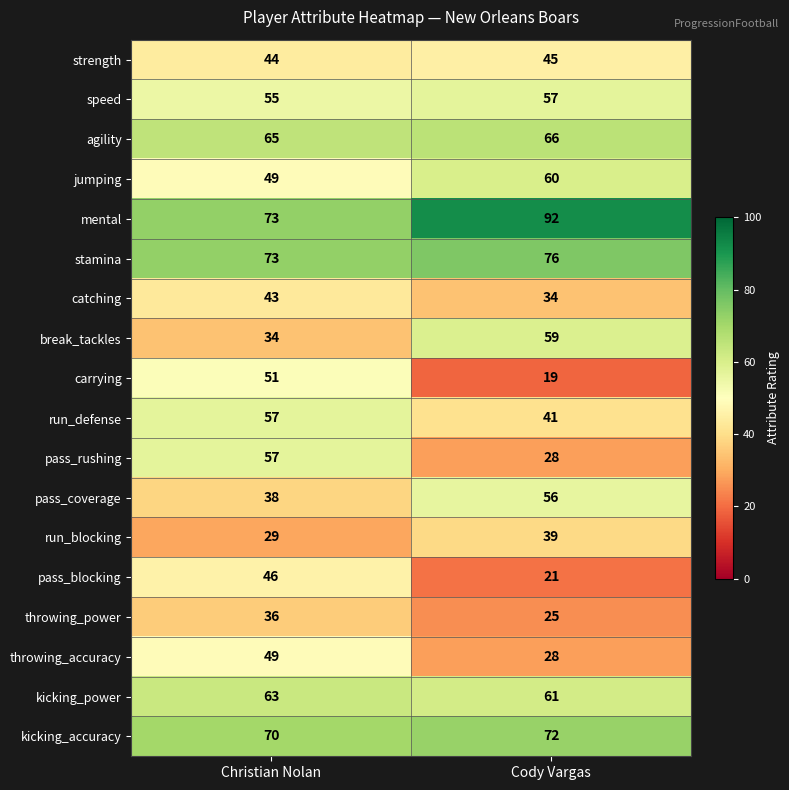

At which category does the chart reach its minimum across all series?

Cody Vargas